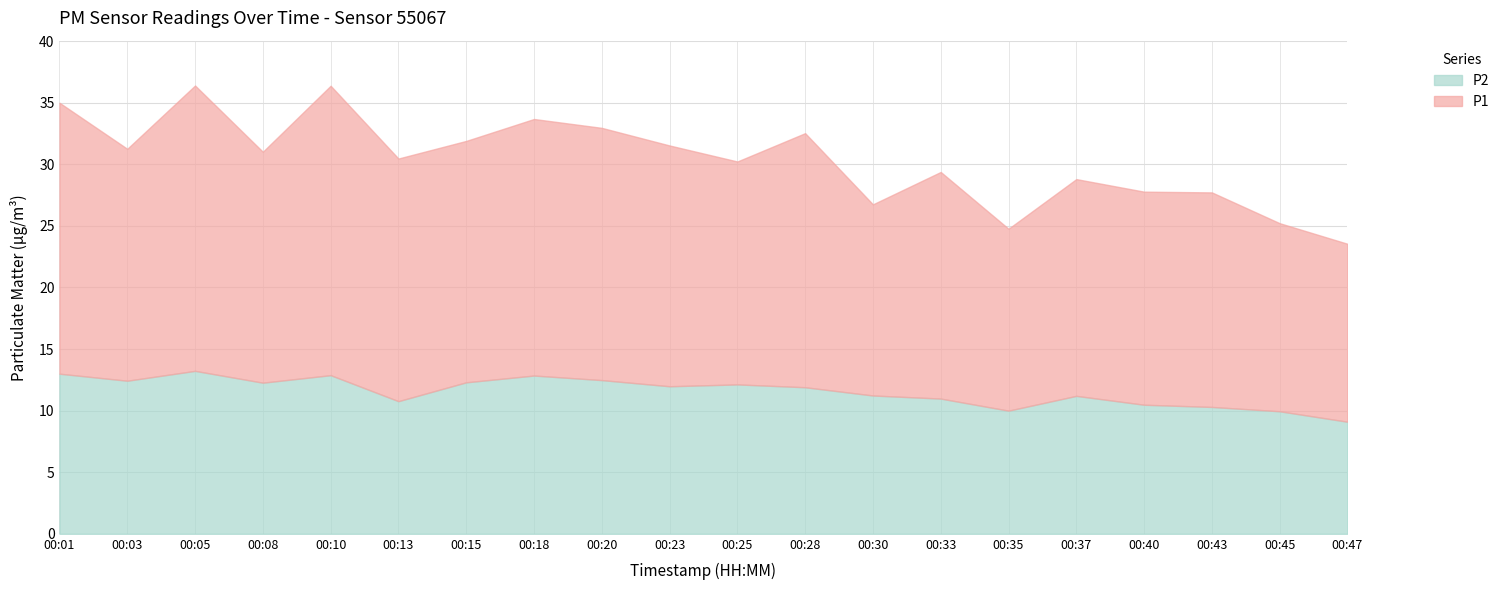

True or false: P2 has a value of 12.8 at 00:18.

True